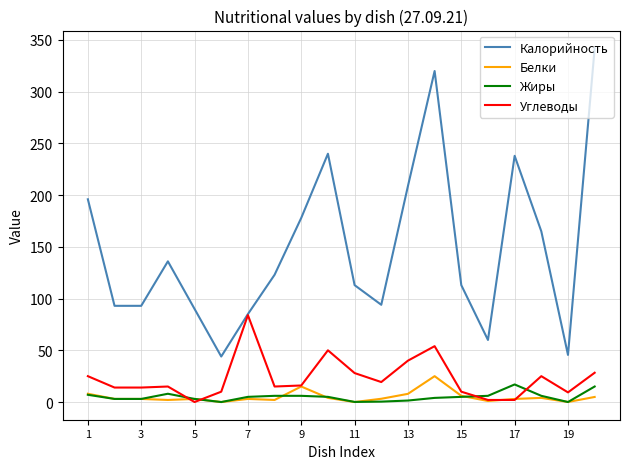

At how many categories does at least one series exceed 96?

12